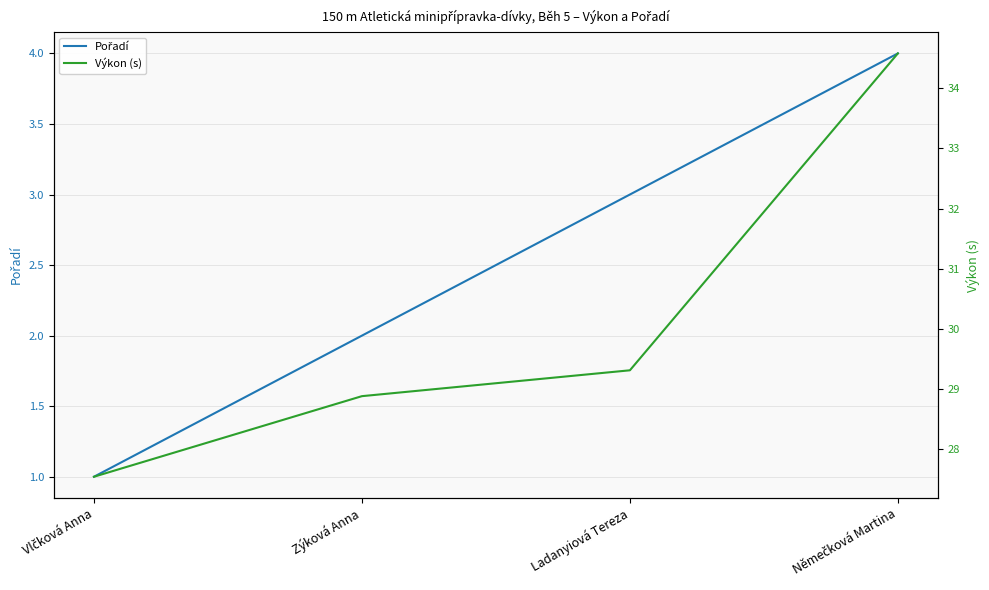

Rank the series by their maximum value, from highest to lowest.

Výkon (s), Pořadí